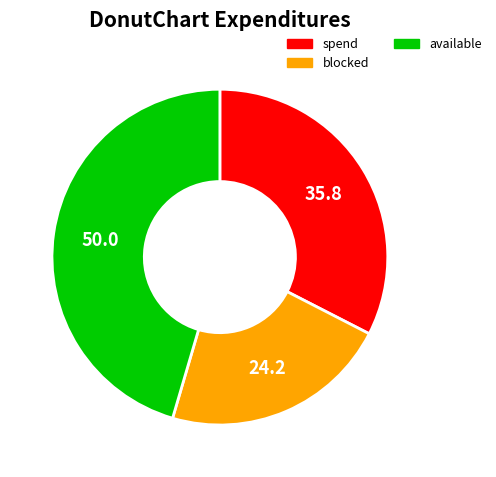

What is the smallest slice in the pie chart?

blocked